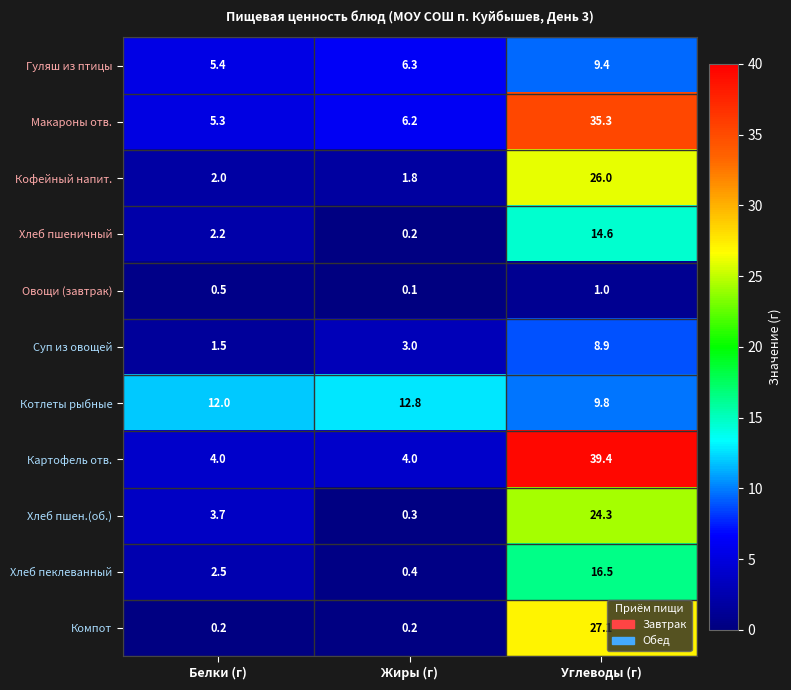

How many distinct data groups are displayed?

11